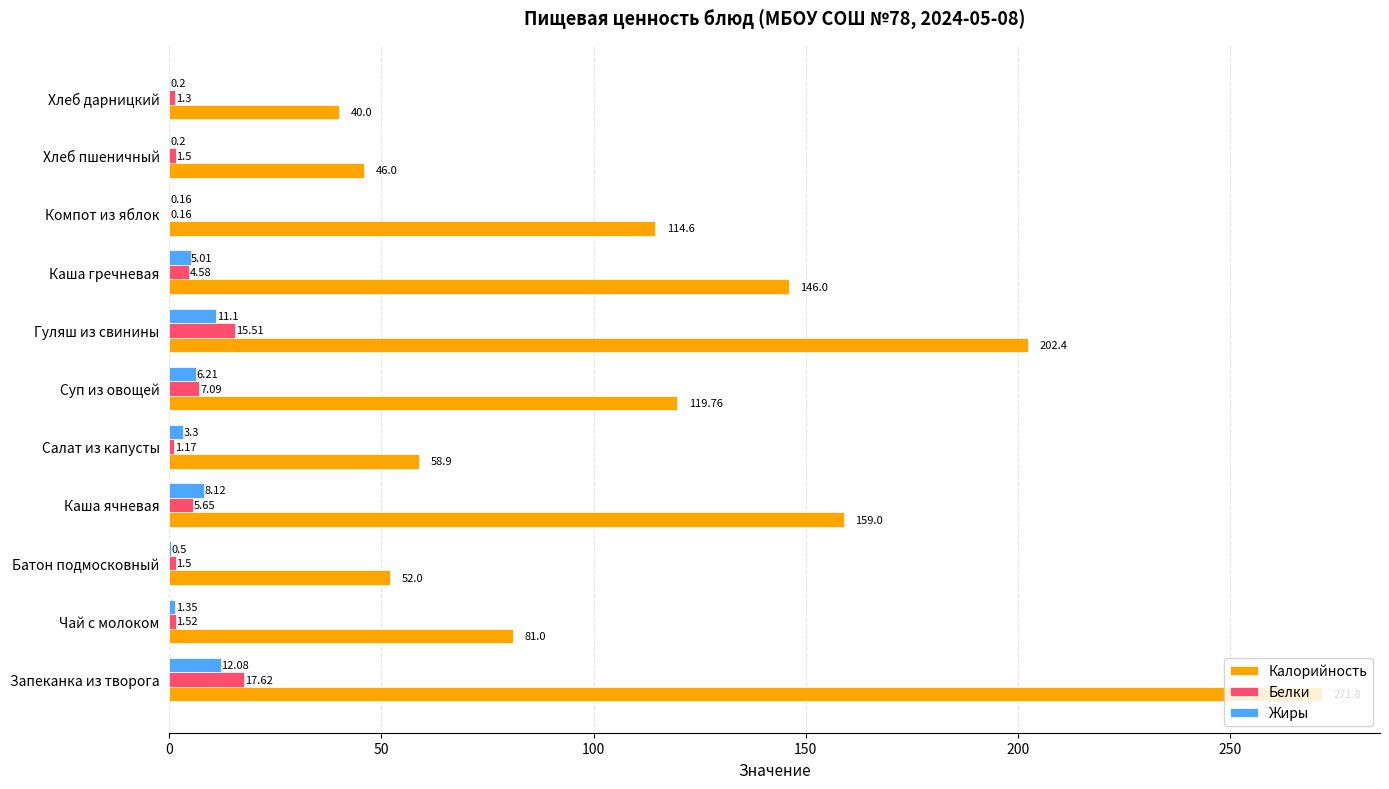

Between Батон подмосковный and Суп из овощей, which series saw the biggest shift?

Калорийность